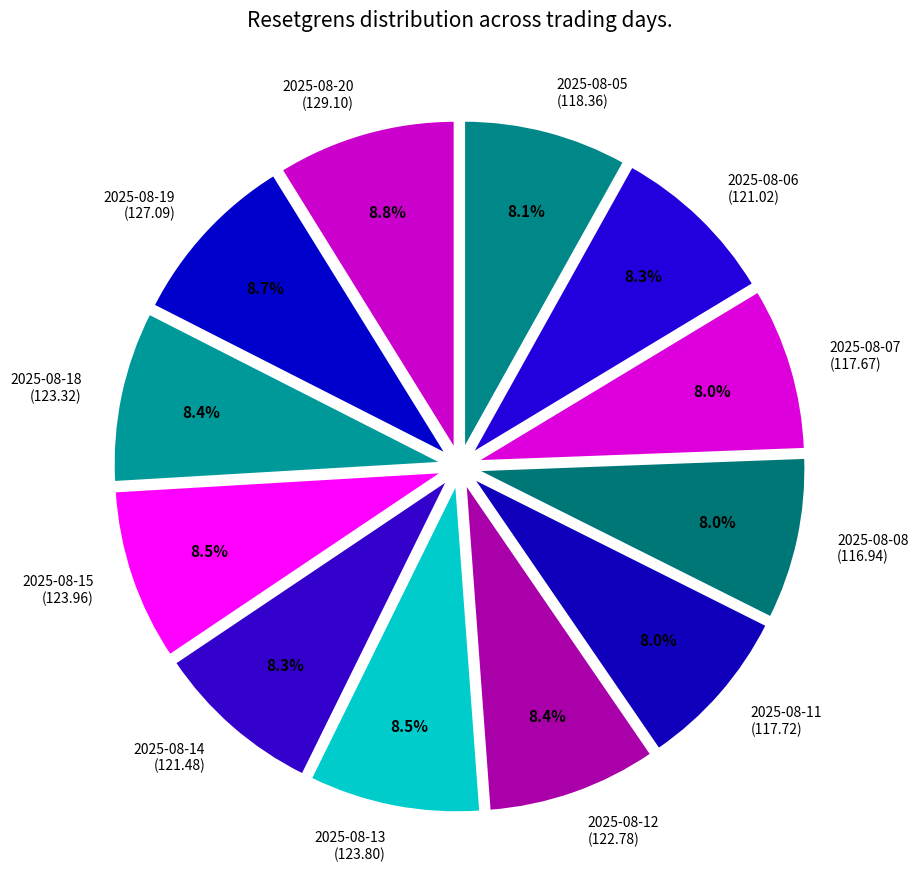

Do 2025-08-13 and 2025-08-11 together represent more than half of the pie?

No